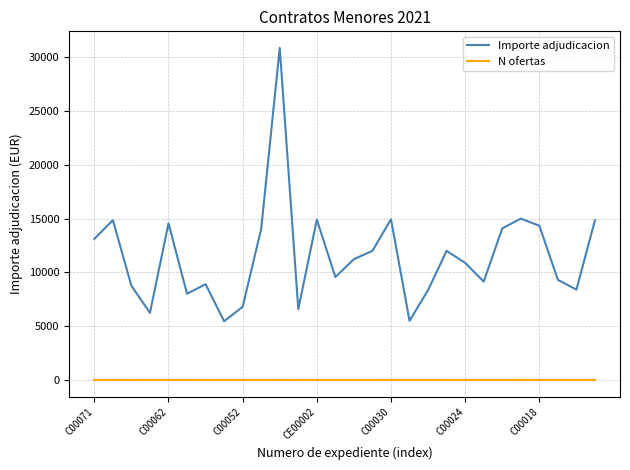

What is the greatest value displayed?

30857.2